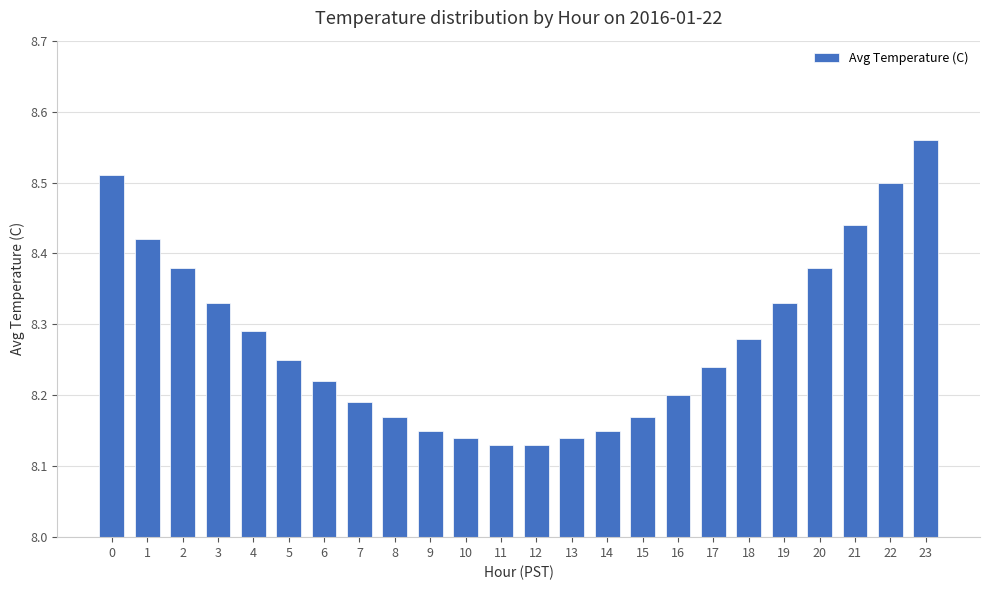

The value at 8 is 13.1. True or false?

False